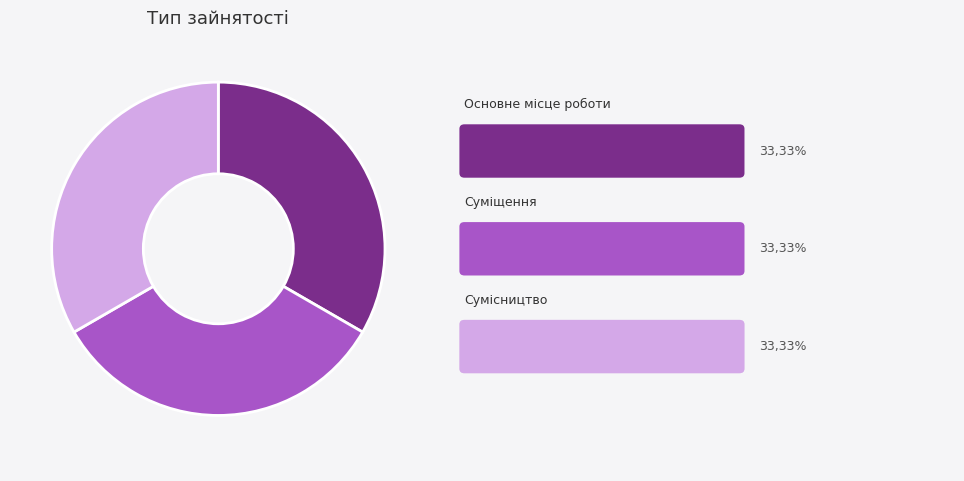

Is there any slice that represents more than half of the pie?

No